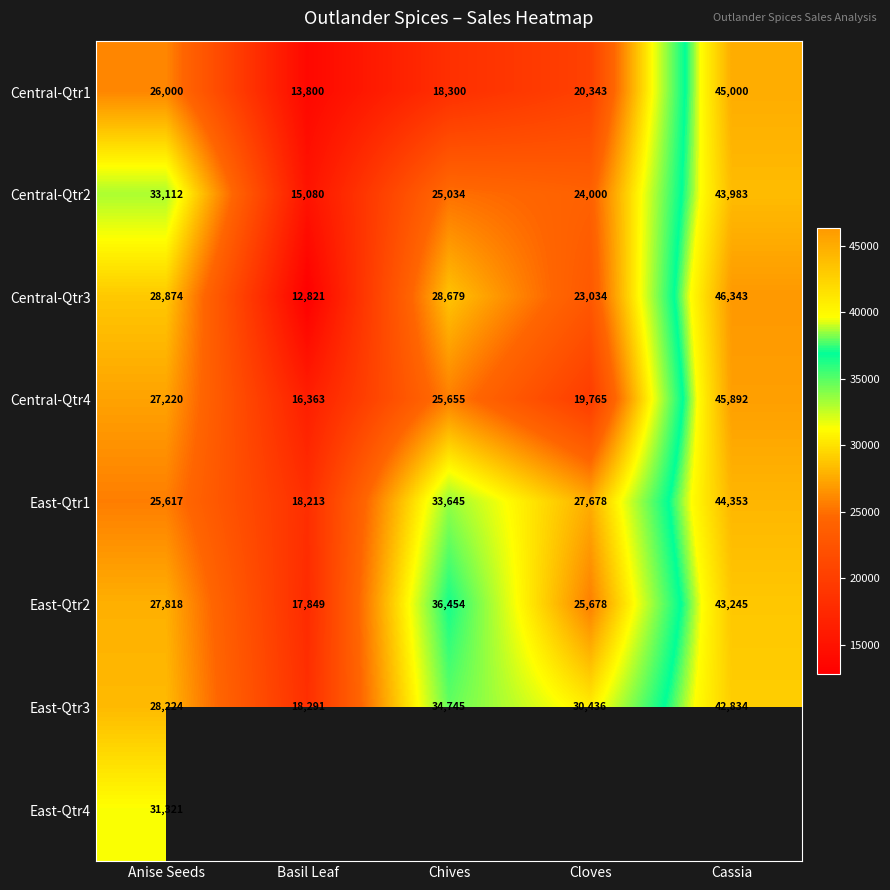

What is the sum of the Central-Qtr2 values at Cloves and Cassia?

67983